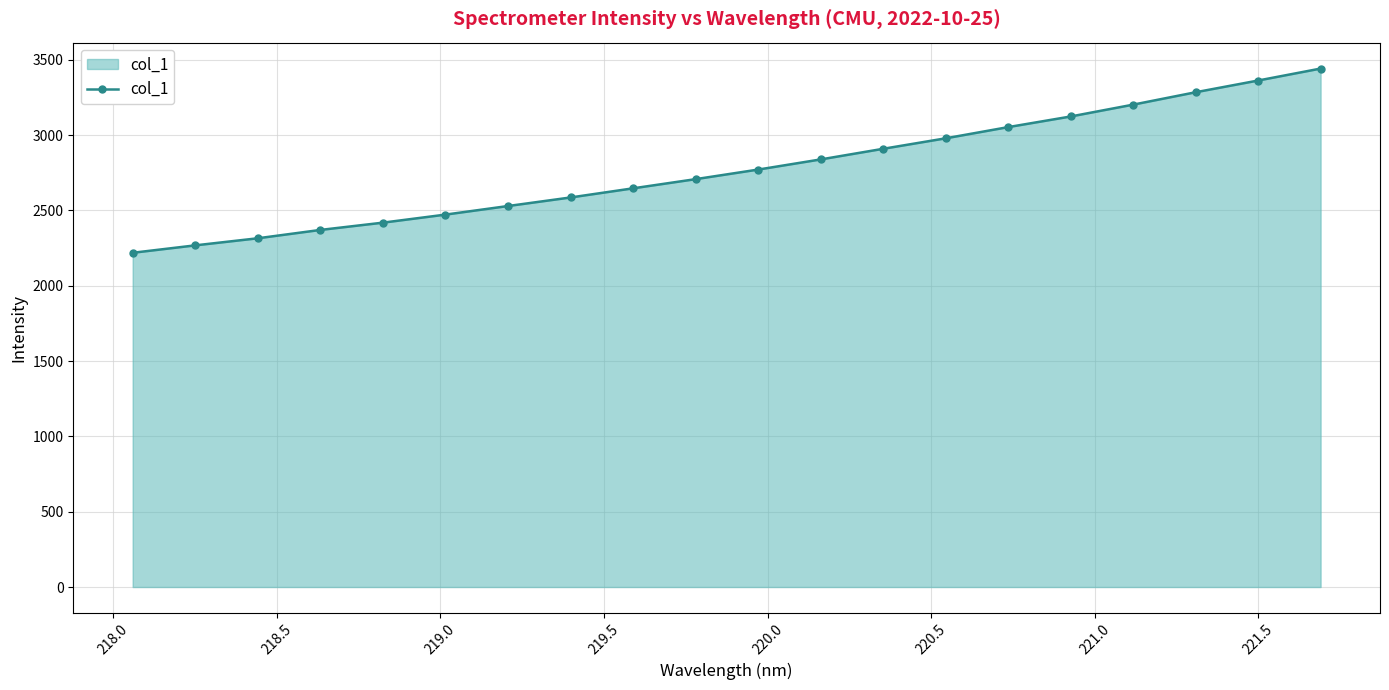

Does the chart have visible grid lines?

Yes